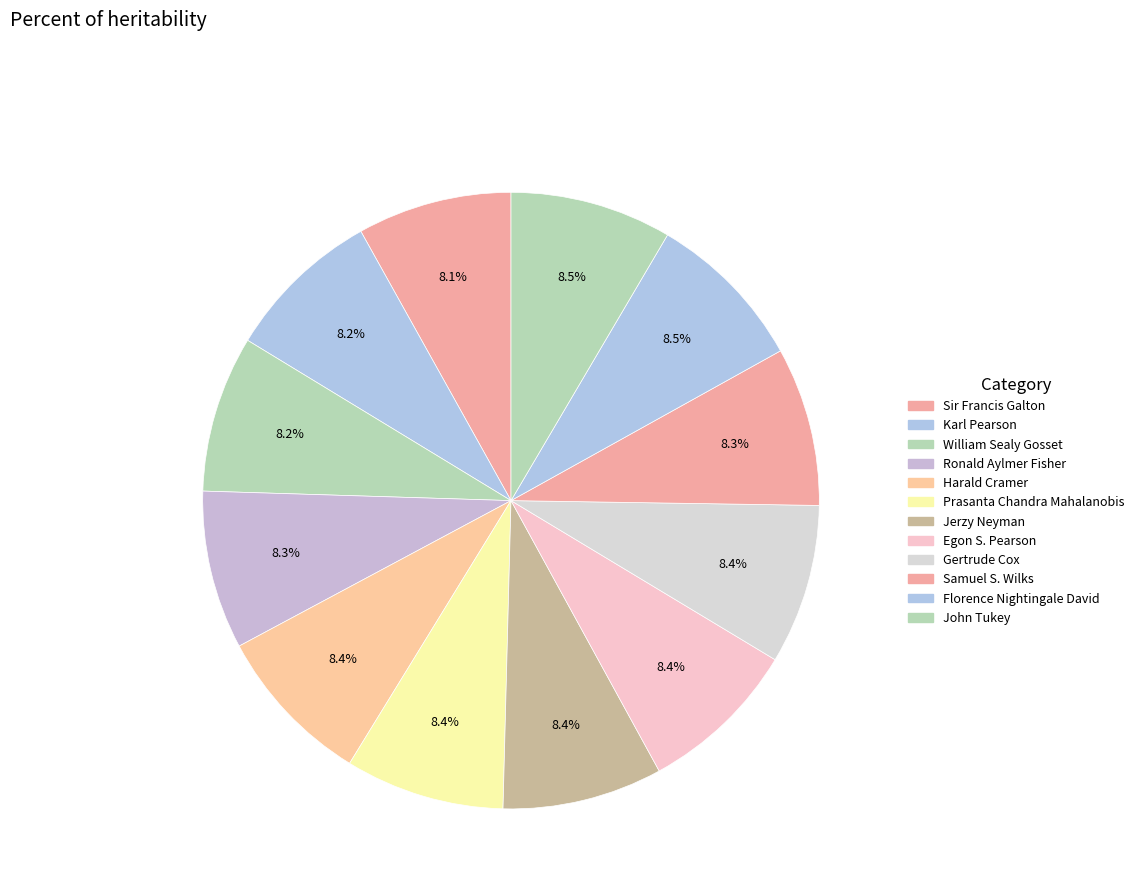

Is the sum of Jerzy Neyman and Egon S. Pearson greater than half?

No